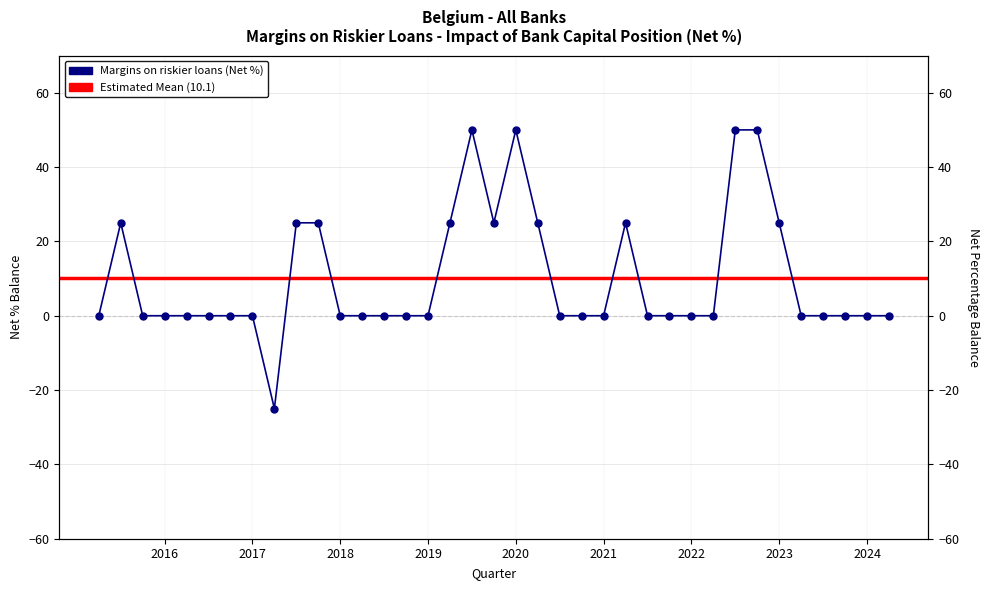

How many values exceed 0?

12